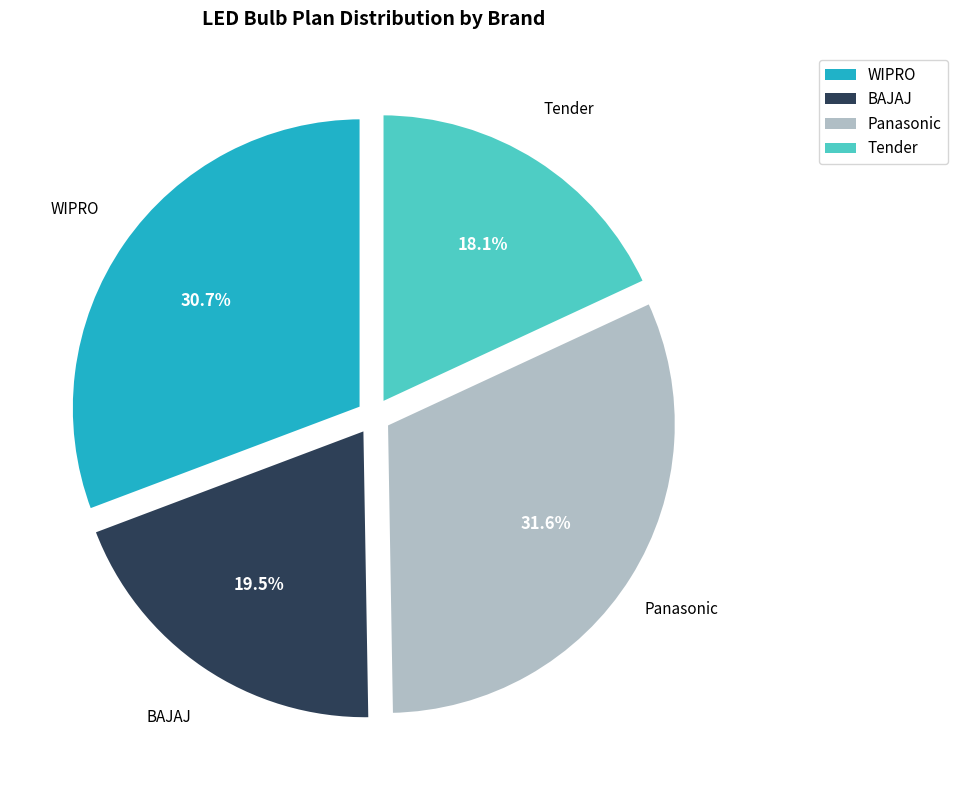

Is BAJAJ the majority of the pie?

No